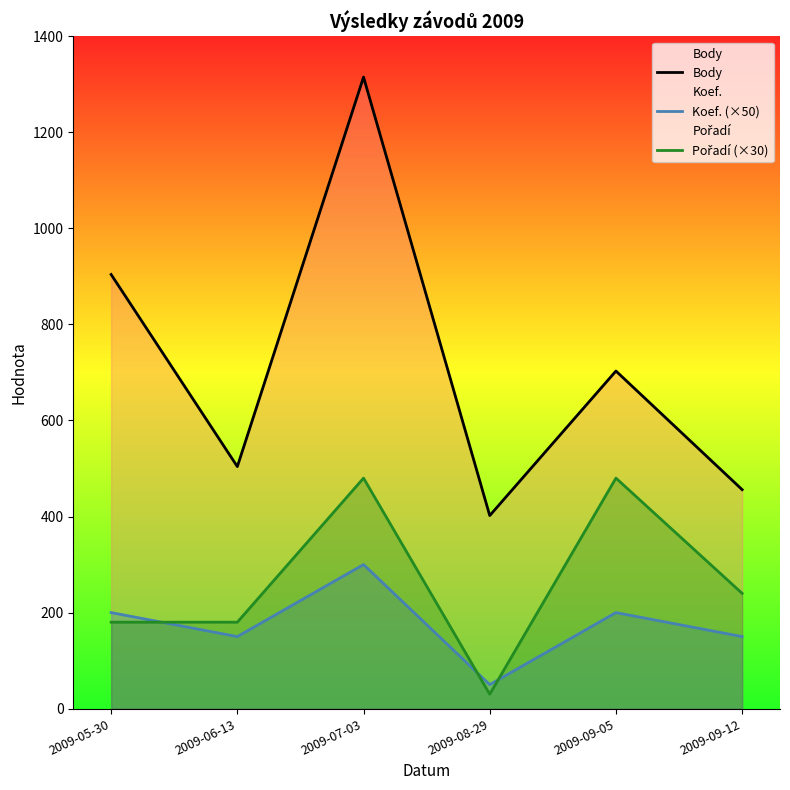

True or false: Koef. (×50) has more than 2 points higher than both neighbors.

False